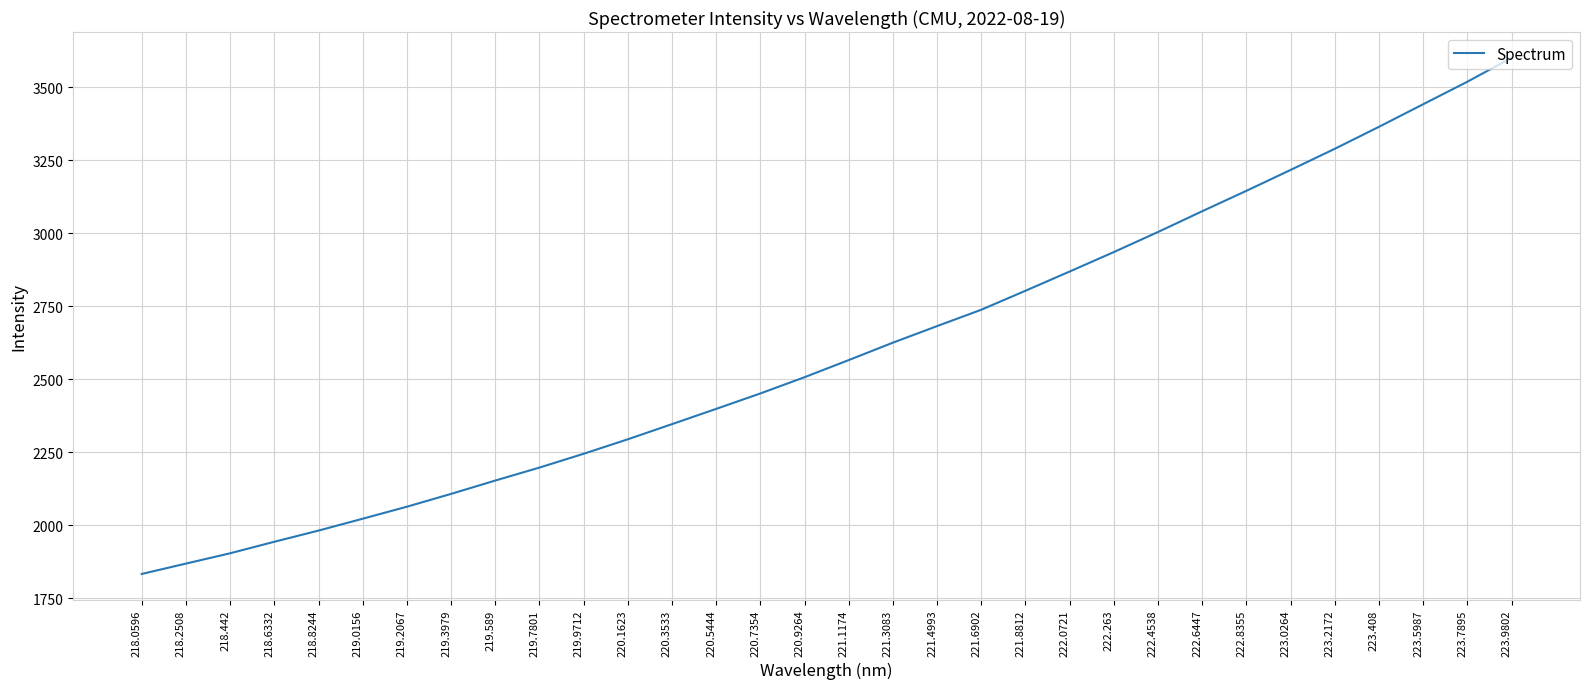

Count the number of values greater than 2565.

16